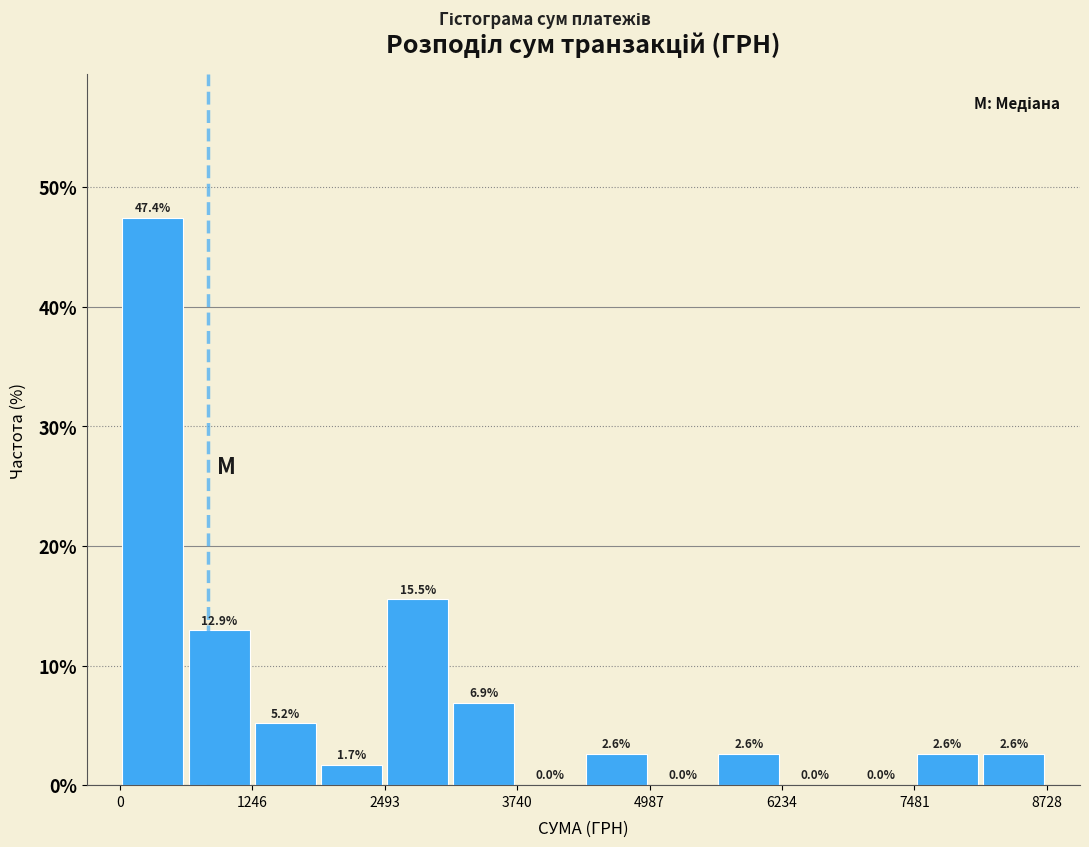

Around what value on the x-axis is the tallest bar? Give the approximate position of its centre, as read against the axis.

400